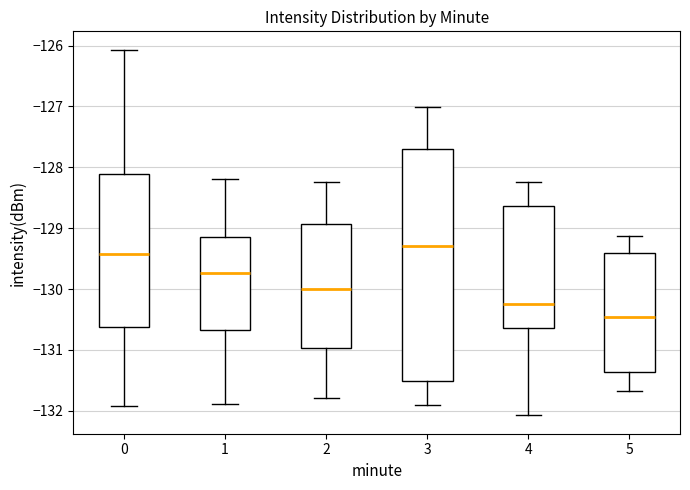

Where is the lower edge of the box at x = 4 on the y-axis? The values are not printed on the chart, so give them approximately, as read against the axis.

-130.6